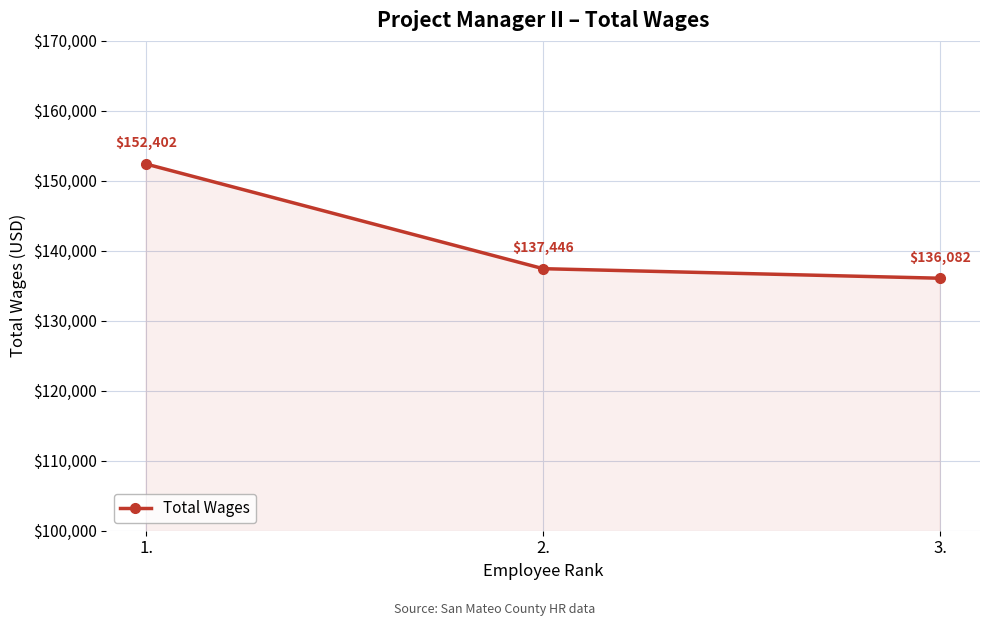

Reading right to left, what are all the values shown in this chart?

3.=136082	2.=137446	1.=152402